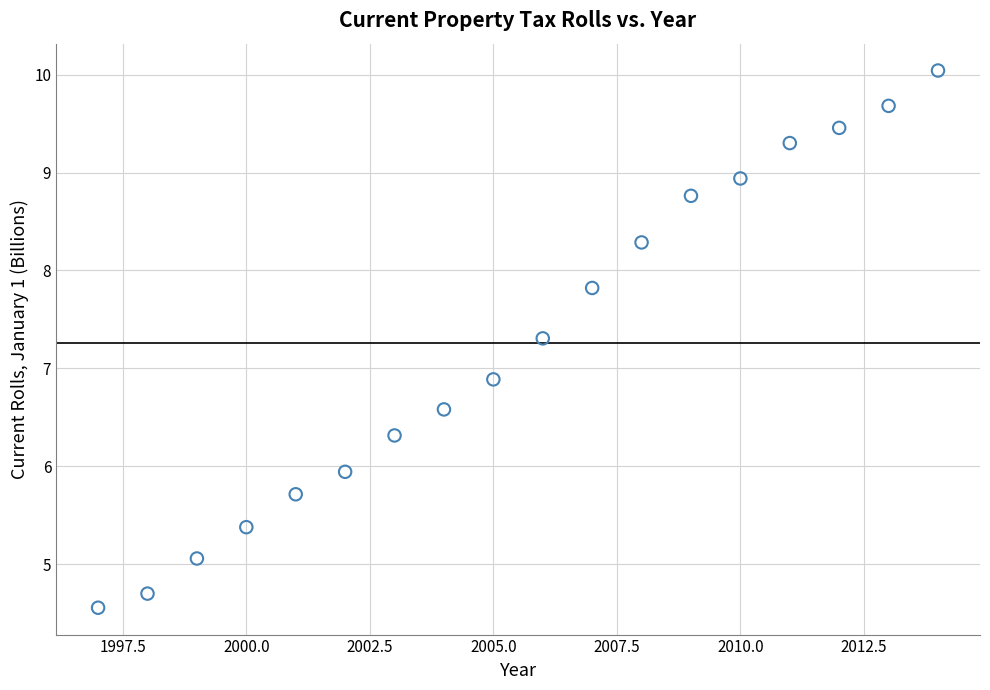

What is the range of Y values (max minus min)?

5.5